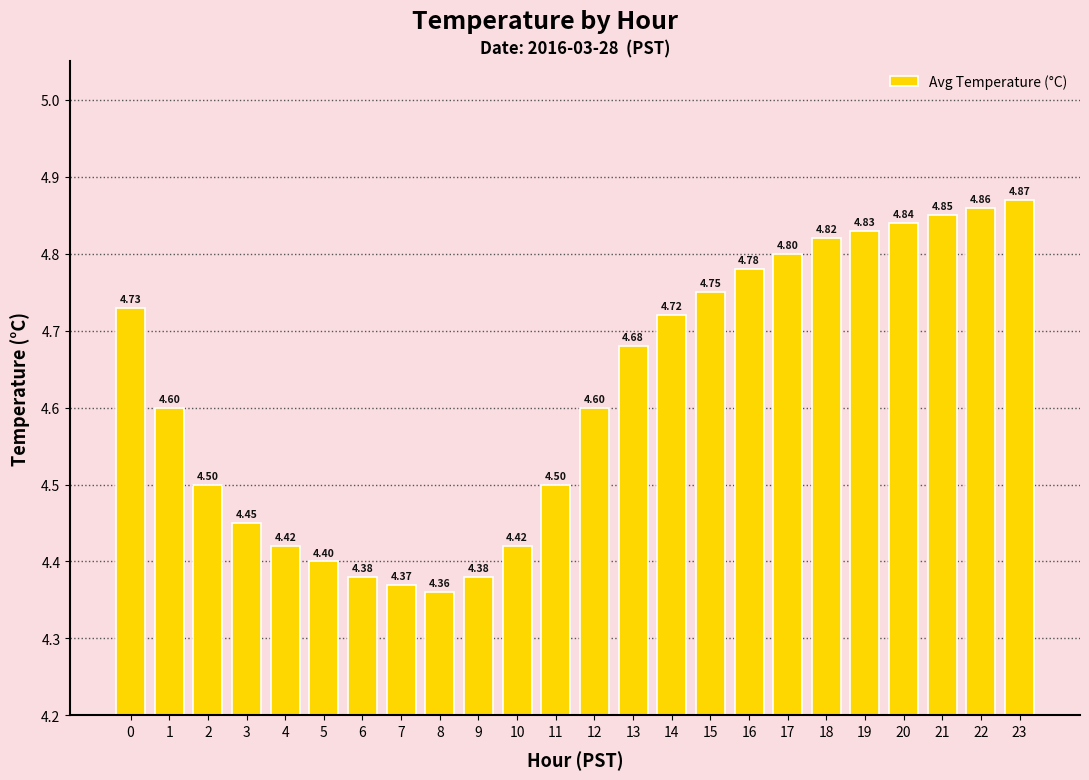

How many categories are shown in the chart?

24